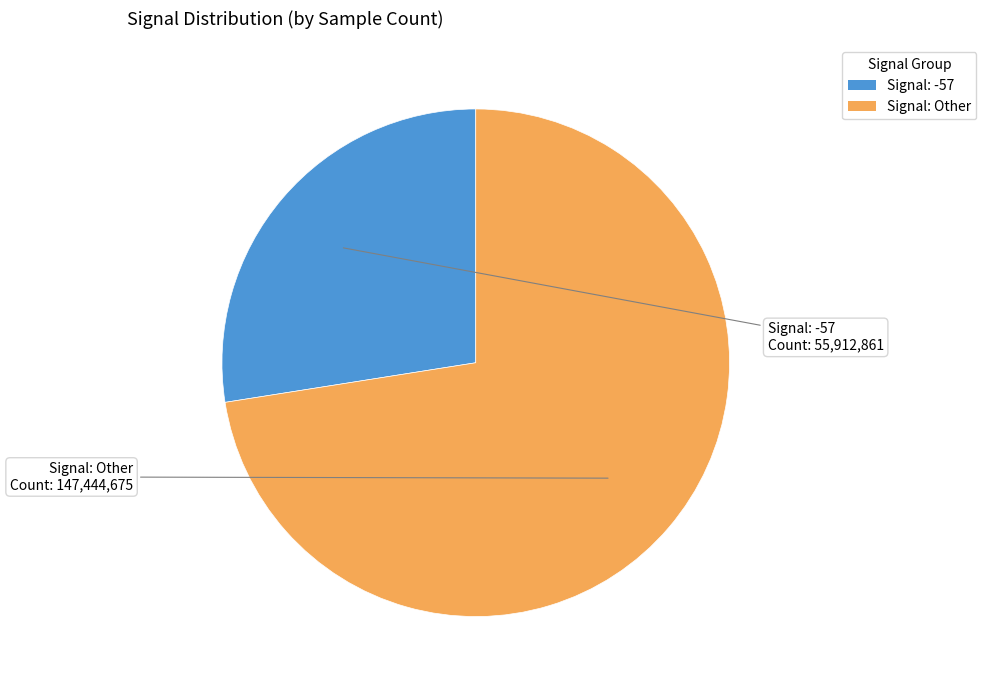

Does any single category account for the majority?

Yes